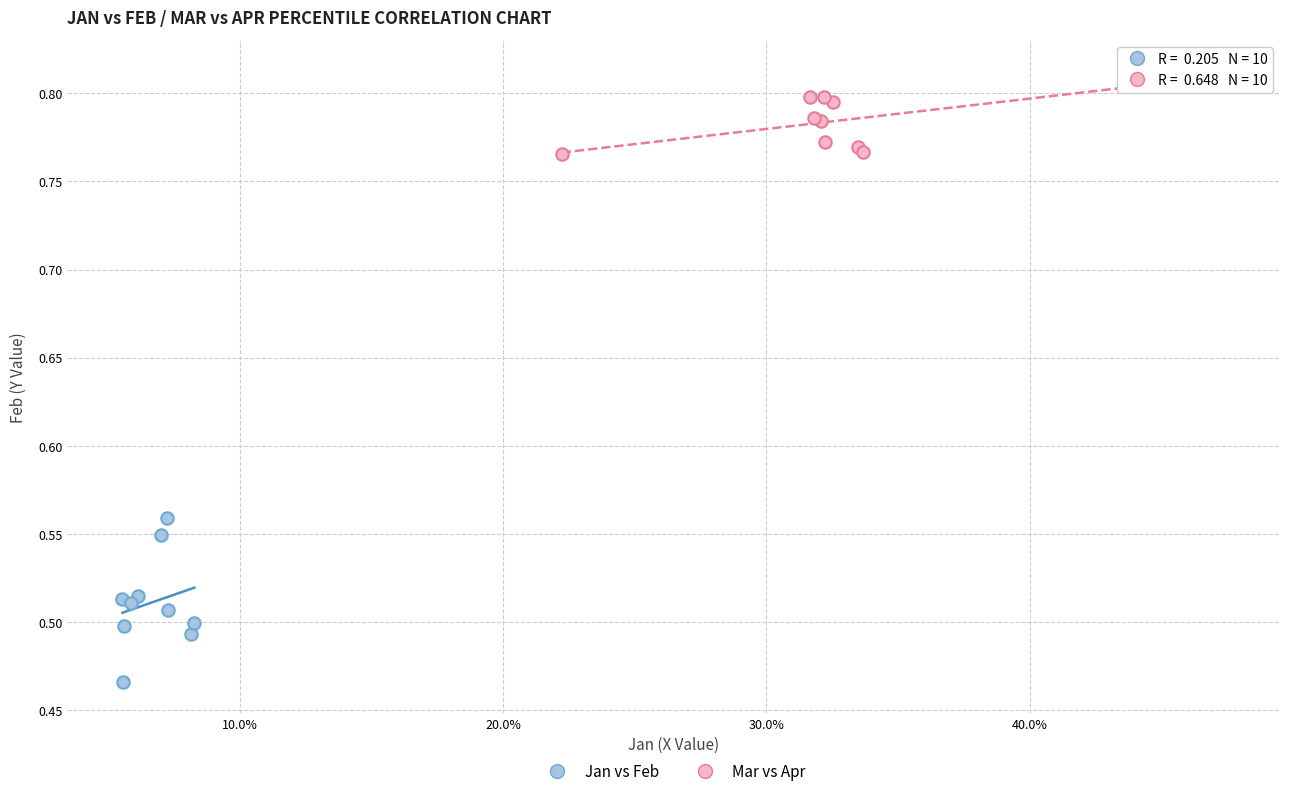

Which series has the largest Y range (max minus min)?

Jan vs Feb